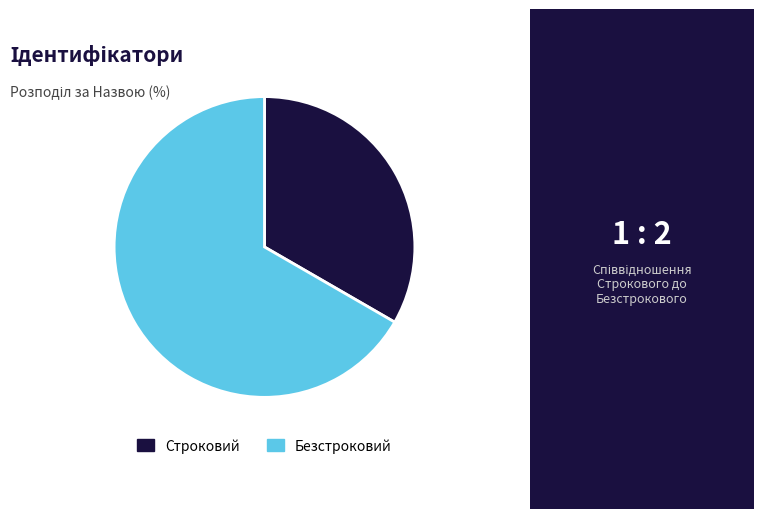

What is the ratio of the value at Строковий to the value at Безстроковий?

0.5